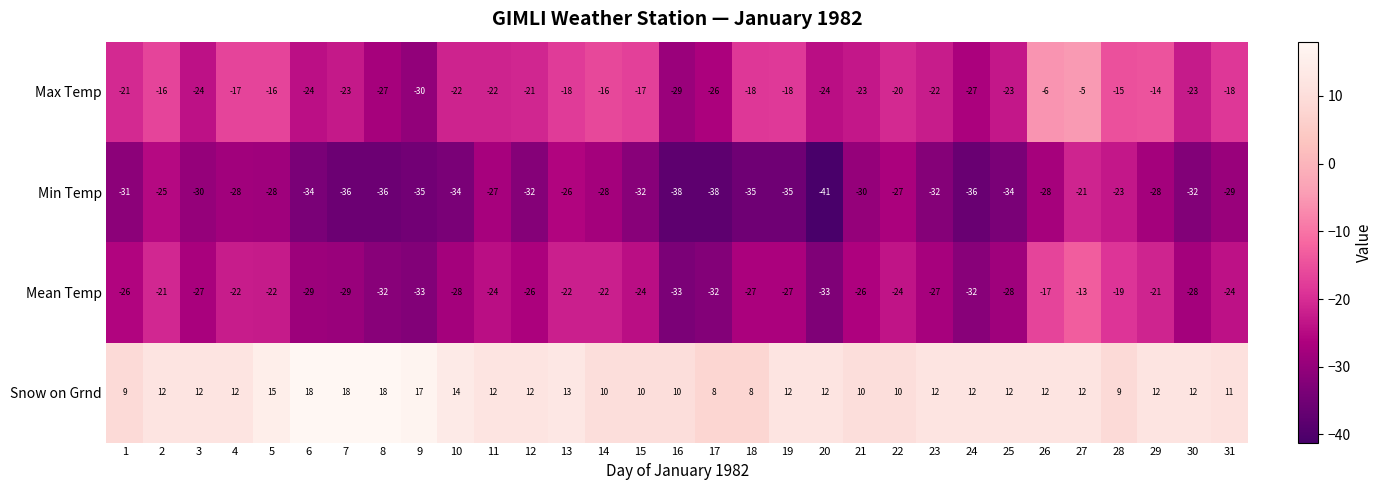

Which series changed the most between 1 and 30?

Snow on Grnd